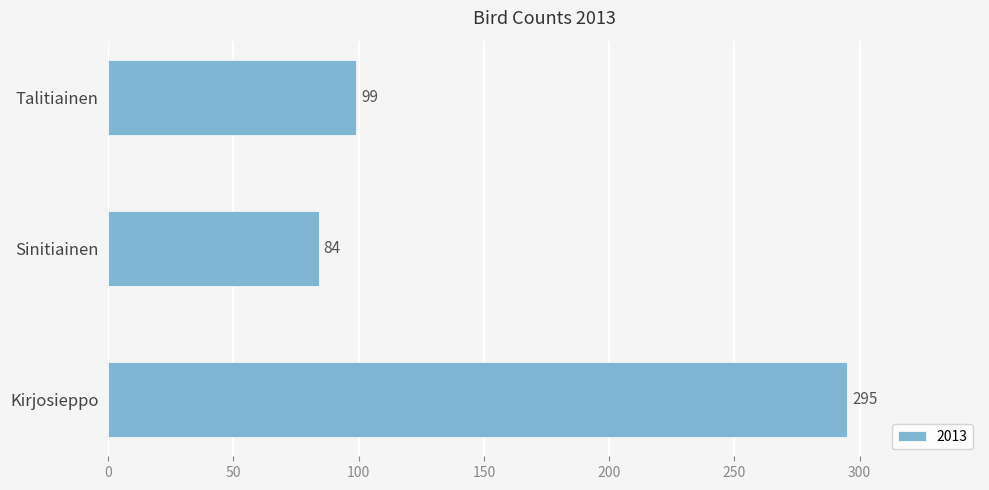

True or false: the data shows 35 at Sinitiainen.

False